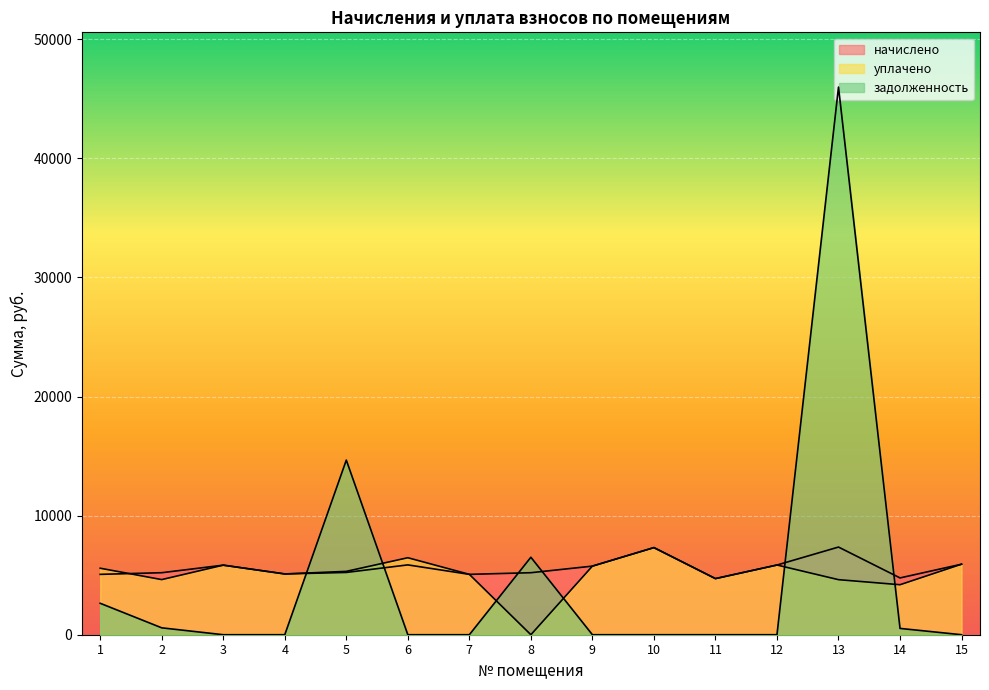

How many lines are shown in the chart?

3